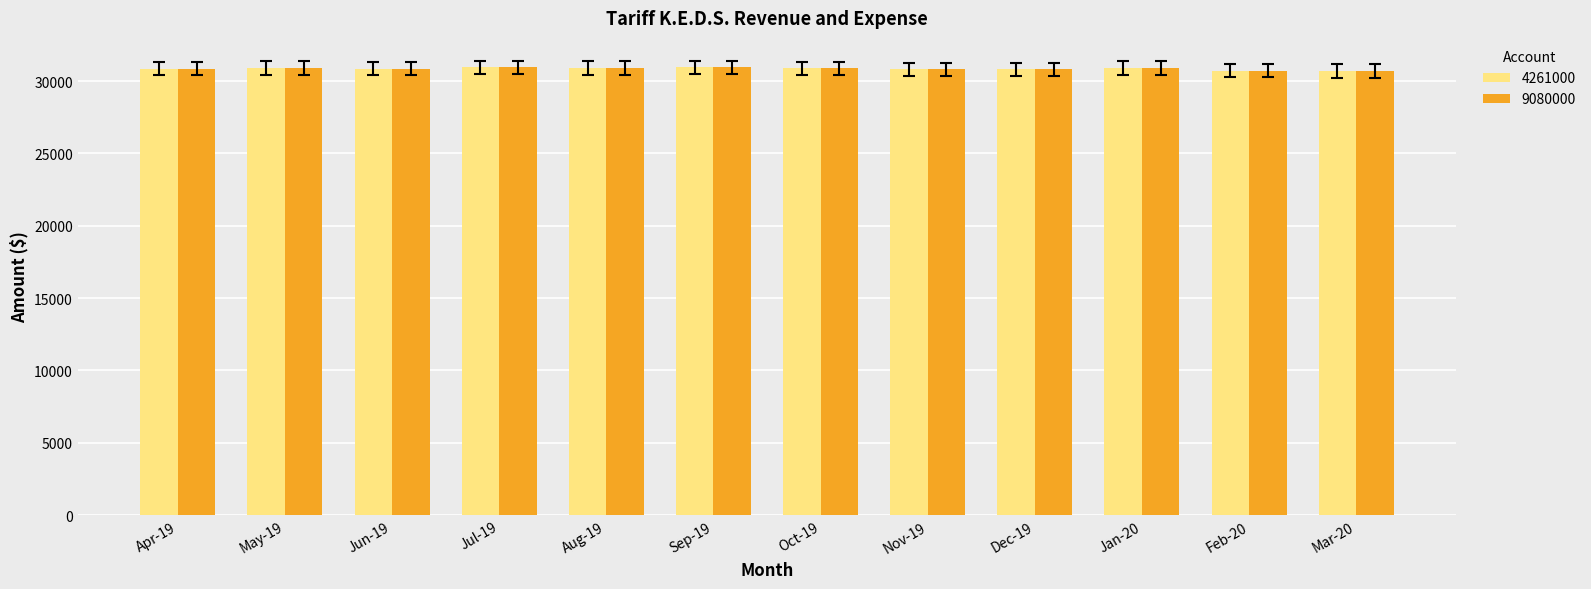

What is the average value of the 9080000 series?

30852.0